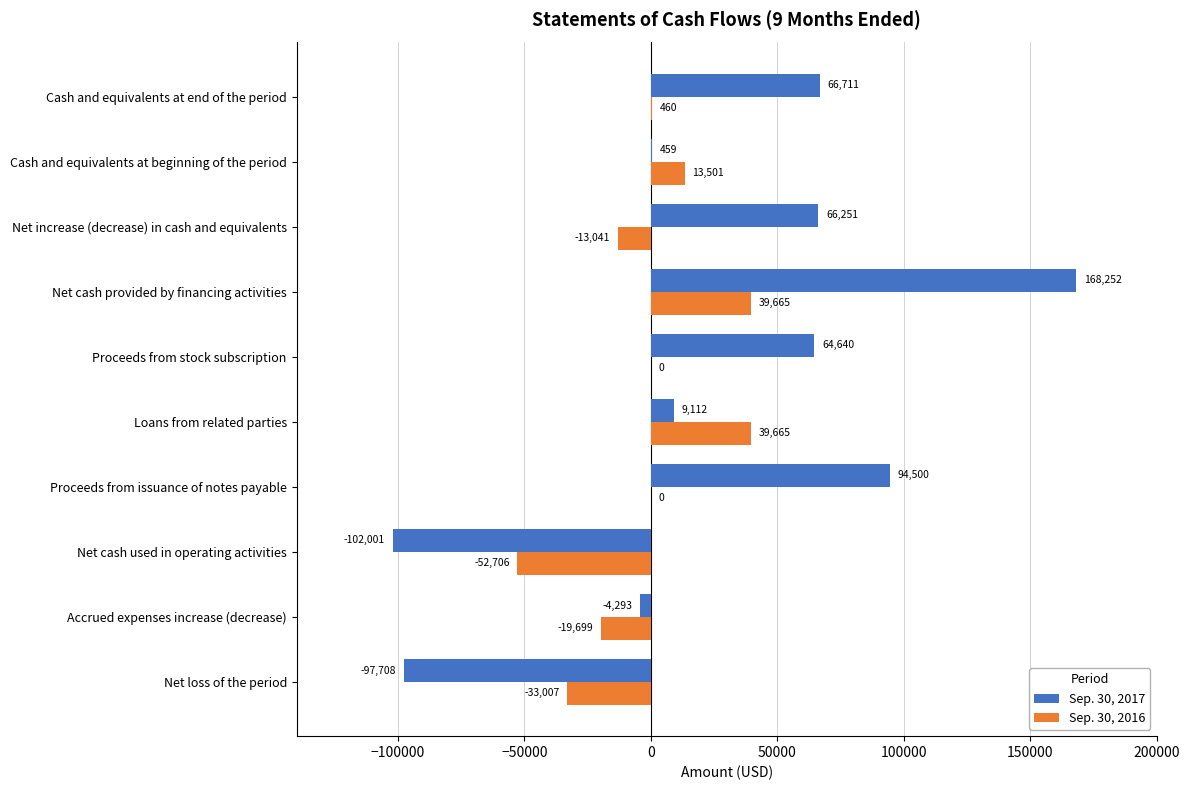

What is the sum of all Sep. 30, 2017 values?

265923